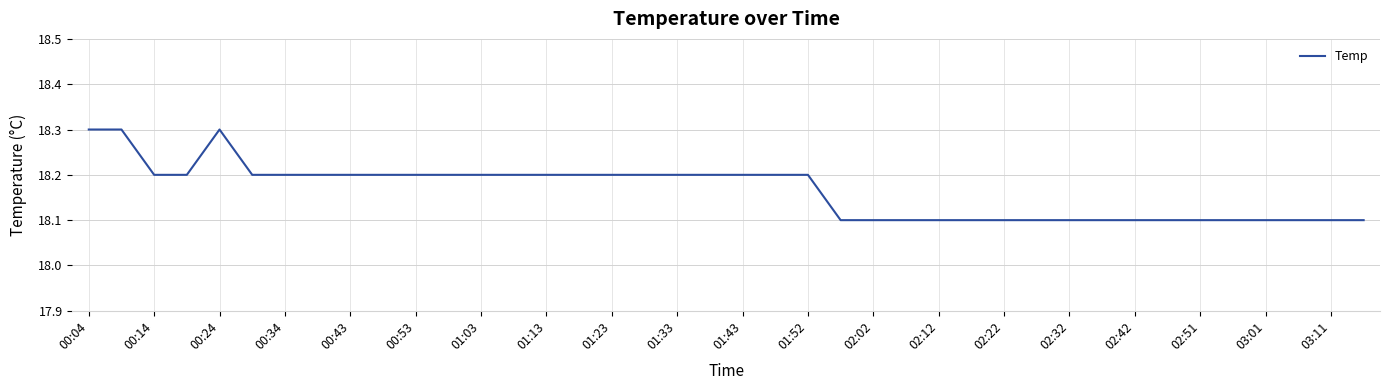

What is the difference between the maximum and minimum values?

0.2